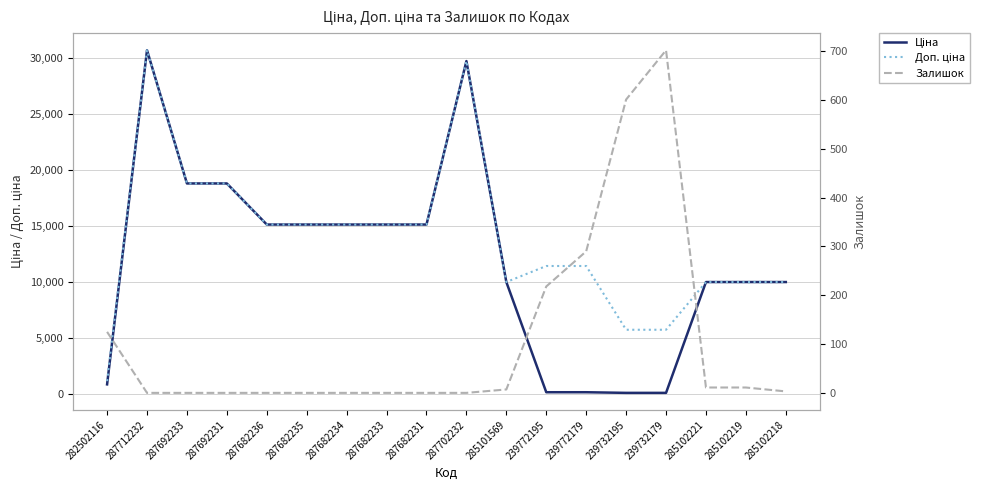

Reading left to right, list all the values displayed in this chart.

Ціна: 282502116=818.5	287712232=30717.1	287692233=18796.8	287692231=18796.8	287682236=15120.0	287682235=15120.0	287682234=15120.0	287682233=15120.0	287682231=15120.0	287702232=29747.2	285101569=9975.0	239772195=114.1	239772179=114.1	239732195=57.0	239732179=57.0	285102221=9975.0	285102219=9975.0	285102218=9975.0
Доп. ціна: 282502116=1109.2	287712232=30717.1	287692233=18796.8	287692231=18796.8	287682236=15120.0	287682235=15120.0	287682234=15120.0	287682233=15120.0	287682231=15120.0	287702232=29747.2	285101569=9975.0	239772195=11410.0	239772179=11410.0	239732195=5705.0	239732179=5705.0	285102221=9975.0	285102219=9975.0	285102218=9975.0
Залишок: 282502116=125.0	287712232=0.0	287692233=0.0	287692231=0.0	287682236=0.0	287682235=0.0	287682234=0.0	287682233=0.0	287682231=0.0	287702232=0.0	285101569=7.0	239772195=218.0	239772179=290.0	239732195=601.0	239732179=702.0	285102221=11.0	285102219=11.0	285102218=3.0